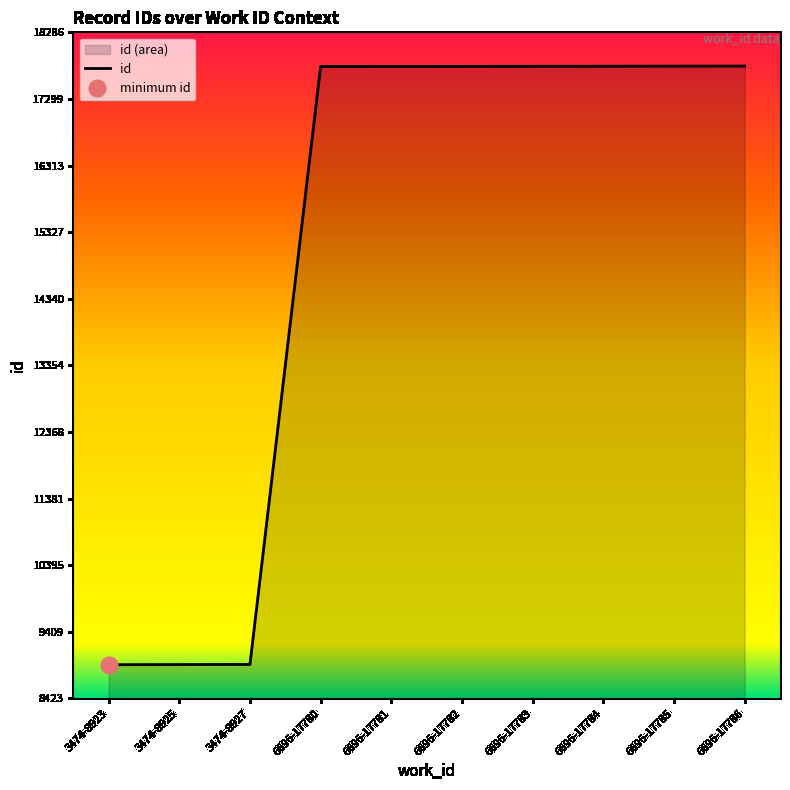

At which category does the chart reach its minimum across all series?

3474-8923